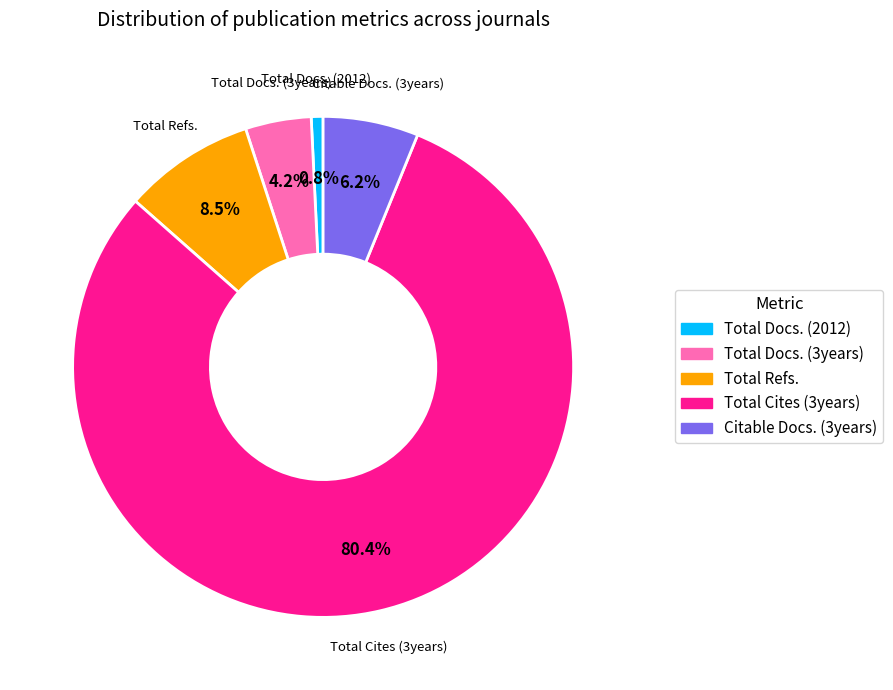

Is there any slice that represents more than half of the pie?

Yes